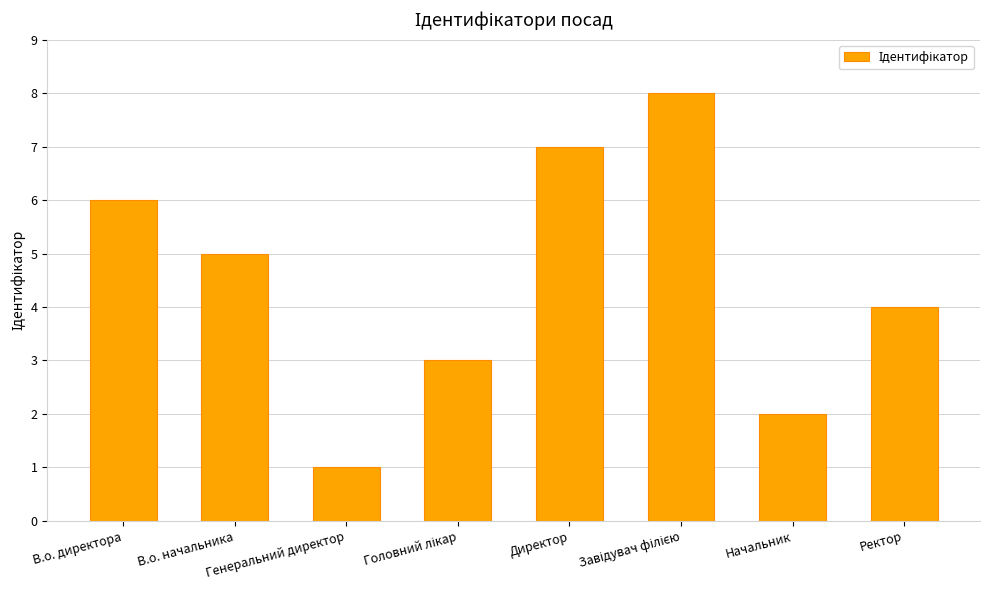

What is the sum of all values?

36